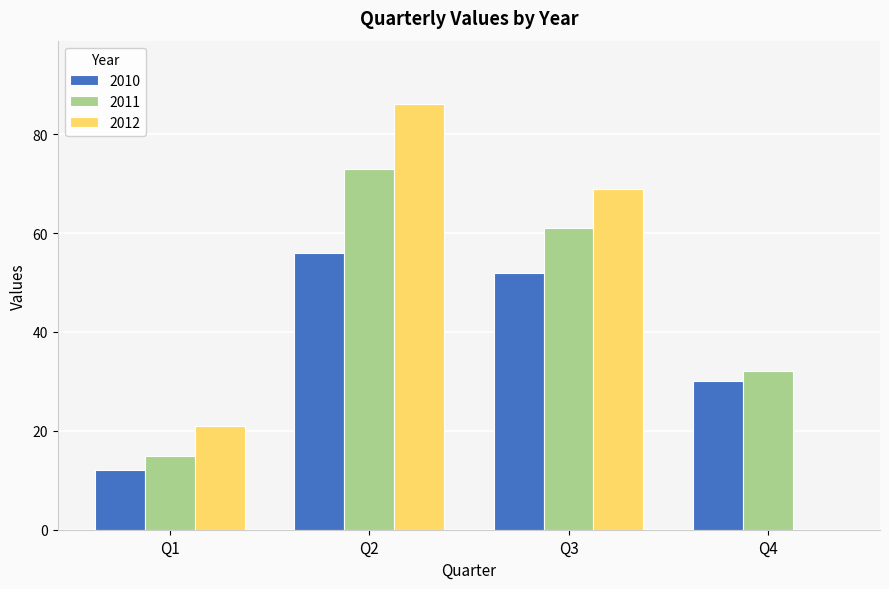

What are all the series names shown in the legend?

2010, 2011, 2012